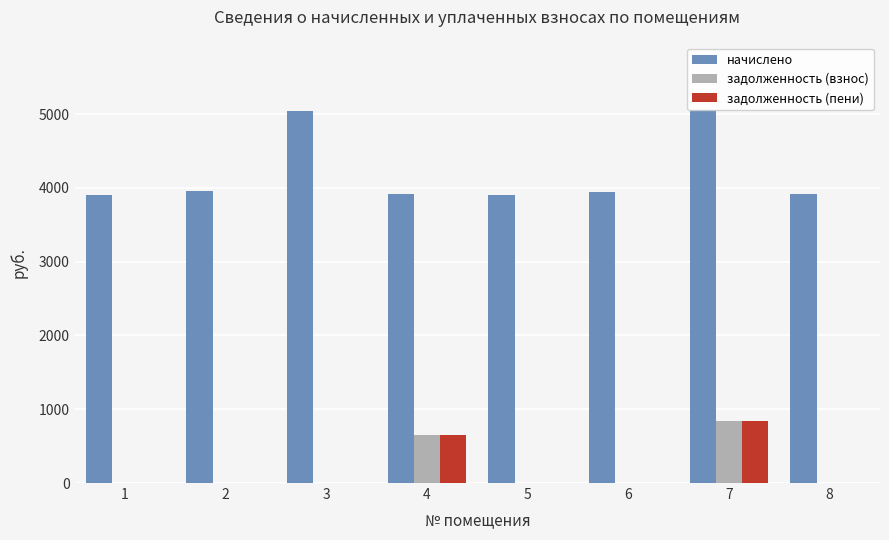

What is the sum of all задолженность (пени) values?

1495.7